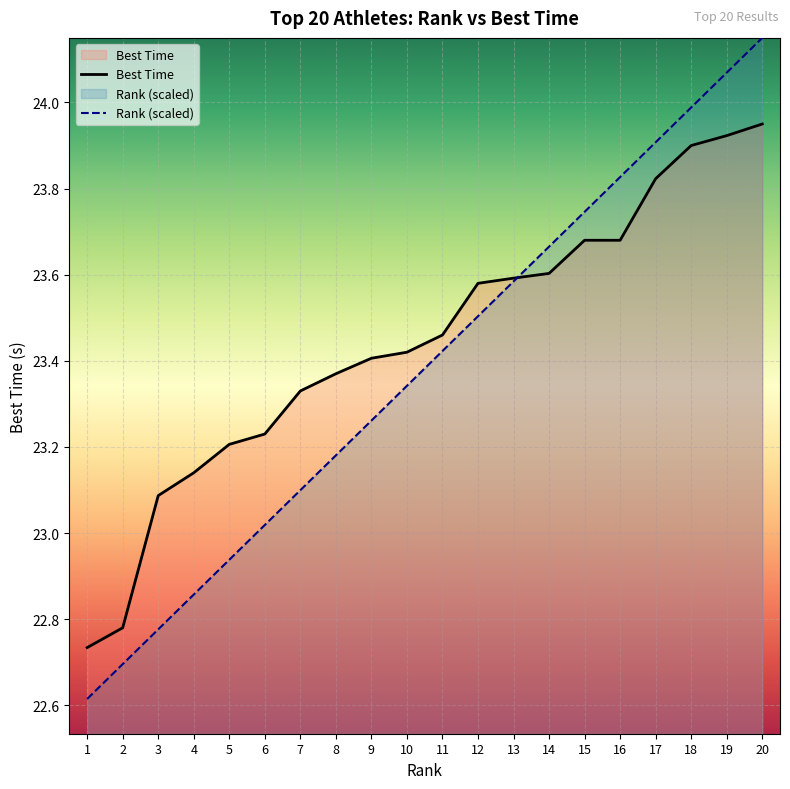

Is the value of Best Time at 13 greater than the value of Rank at 9?

Yes